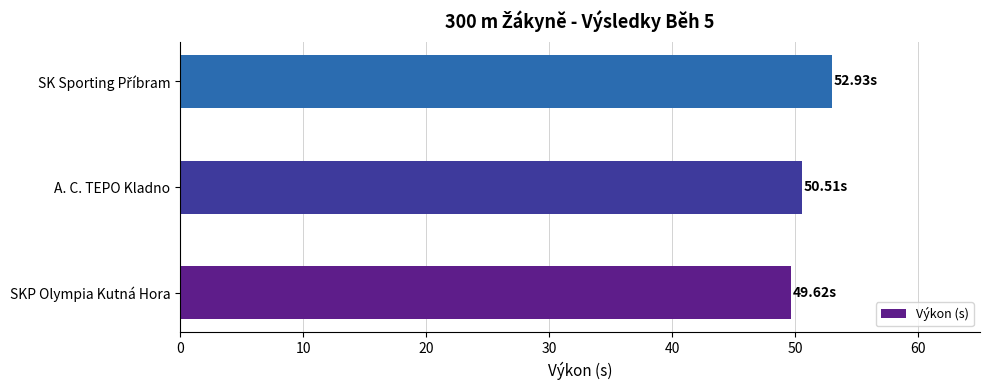

What is the sum of all values?

153.1